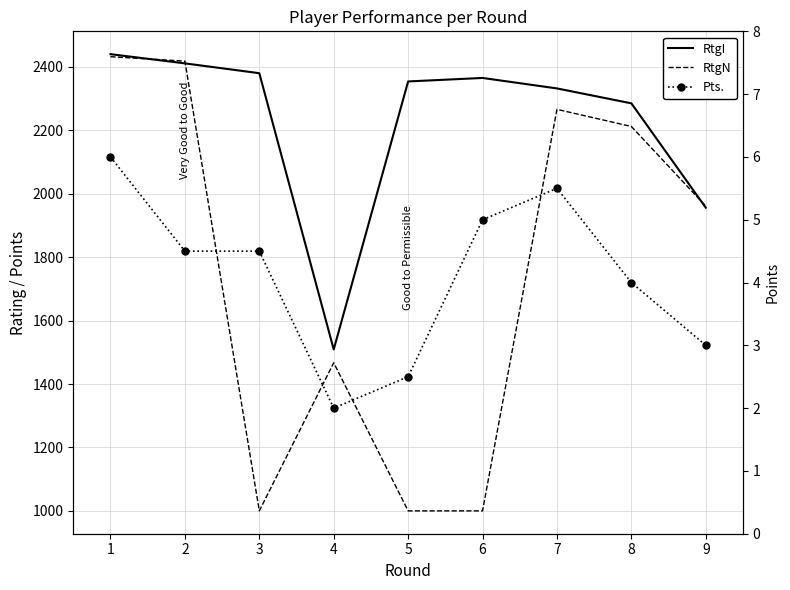

What is the difference between the RtgI values at 5 and 6?

11.0